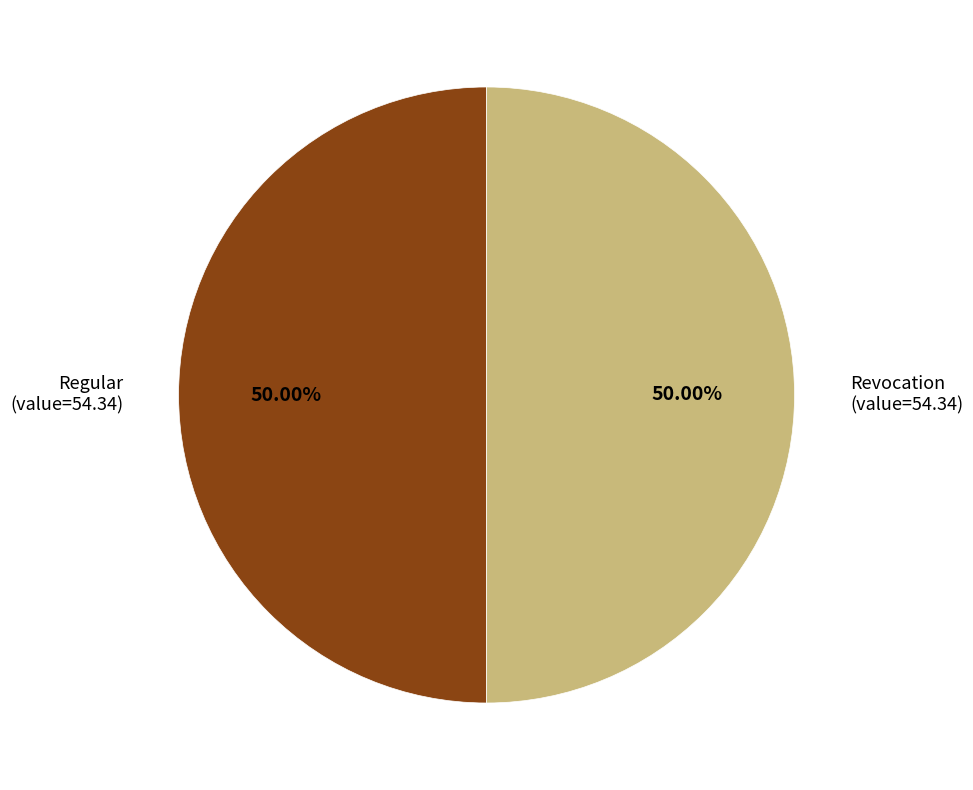

Do Revocation (value=54.34) and Regular (value=54.34) together represent more than half of the pie?

Yes